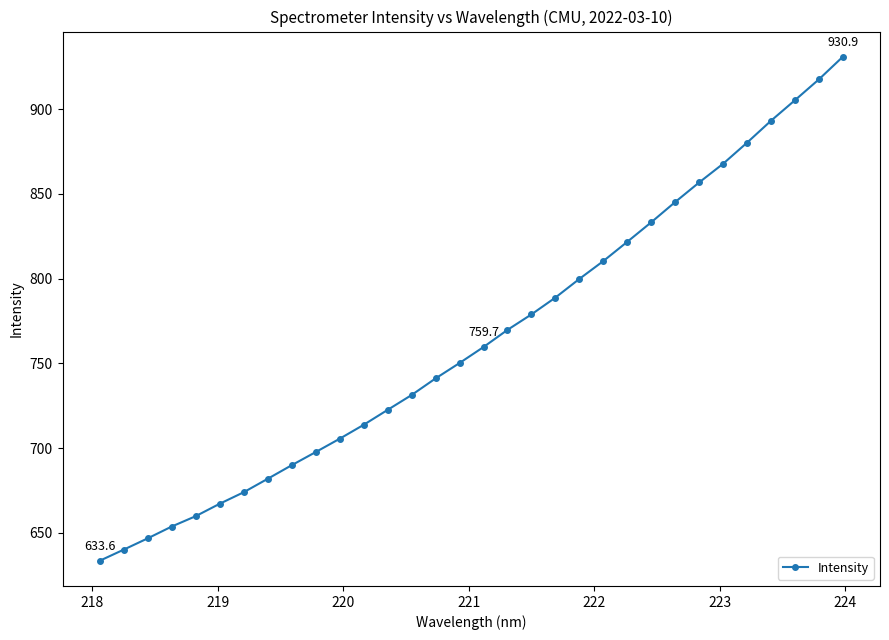

What is the difference between the maximum and minimum values?

297.3